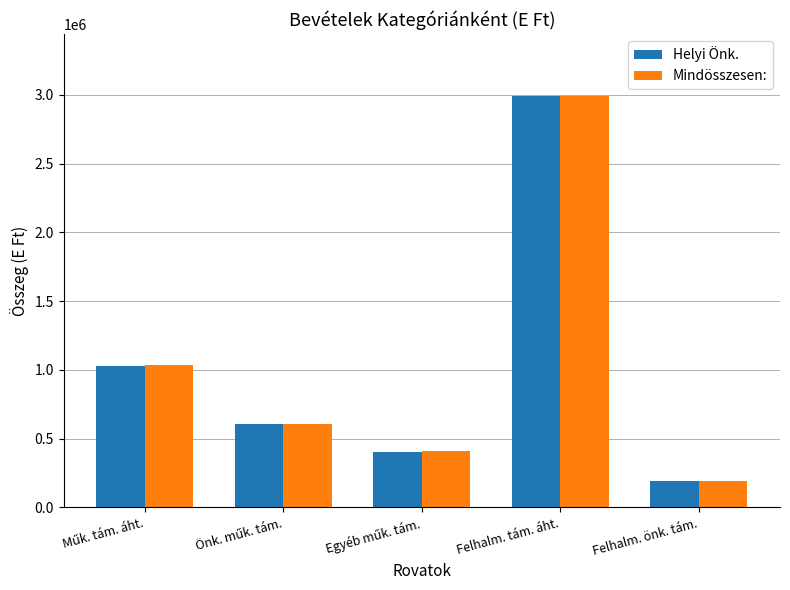

How many distinct data groups are displayed?

2